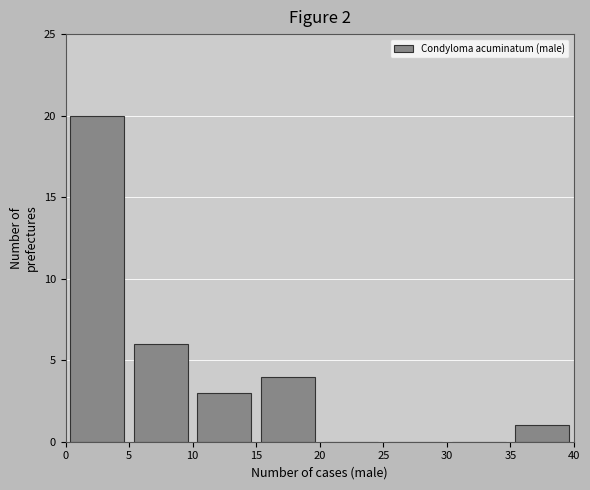

Which range on the x-axis has the tallest bar?

0 to 5